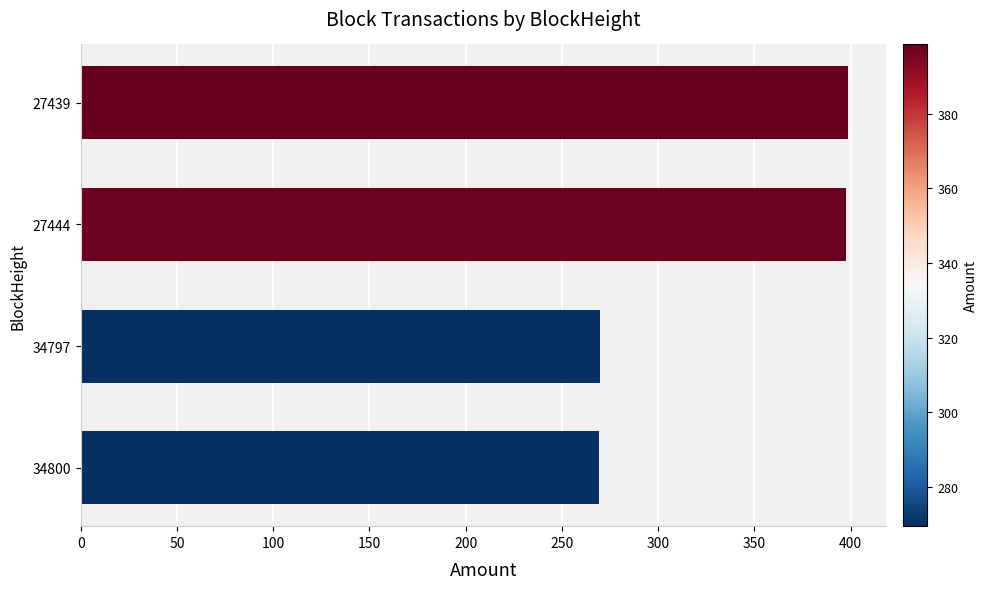

What is the difference between the maximum and minimum values?

129.1